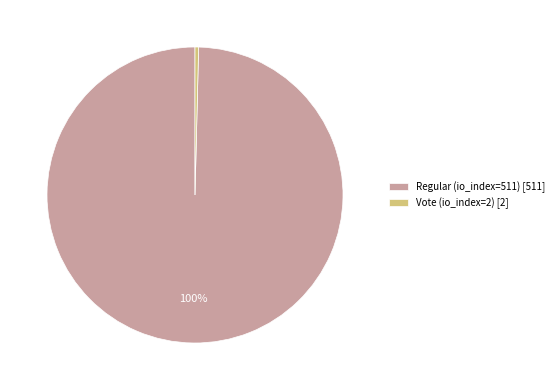

Do Regular (io_index=511) [511] and Vote (io_index=2) [2] together represent more than half of the pie?

Yes